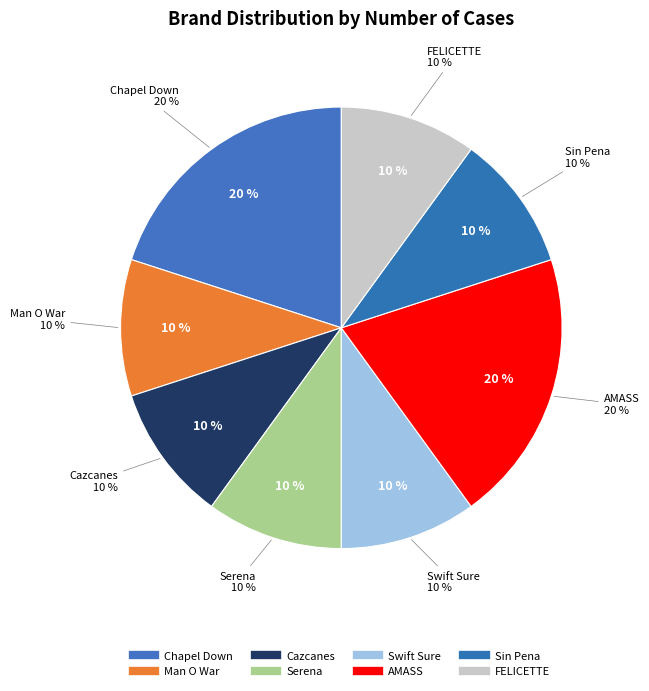

Is Sin Pena the majority of the pie?

No